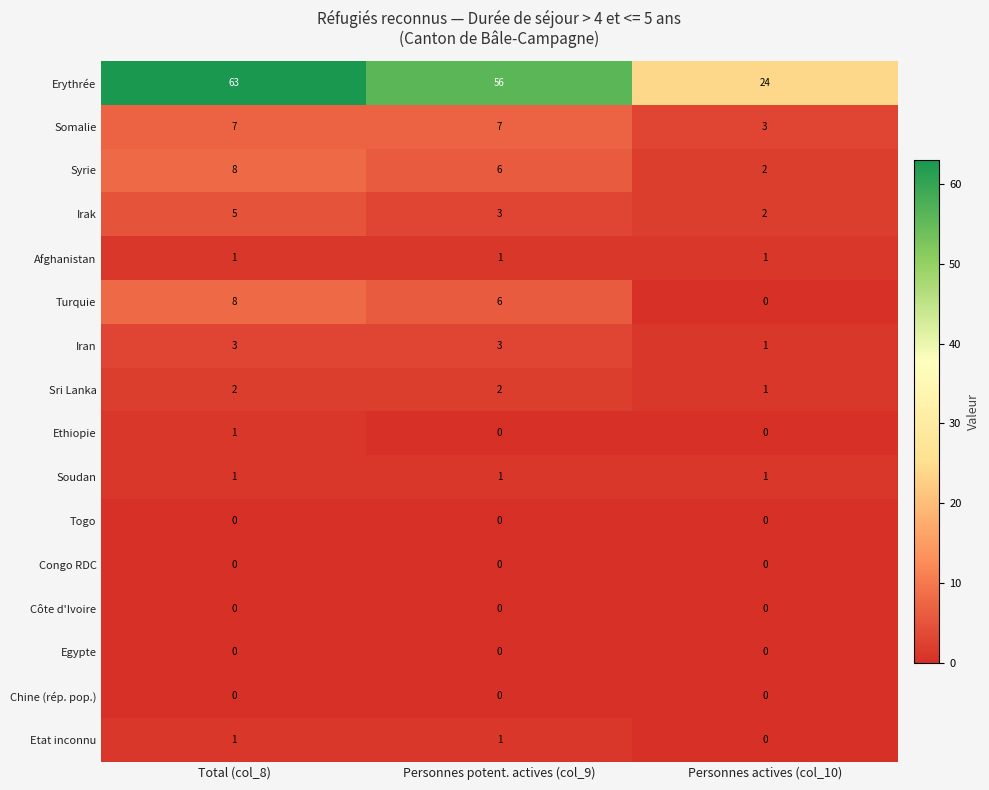

At which category is the sum across all series the highest?

Total (col_8)